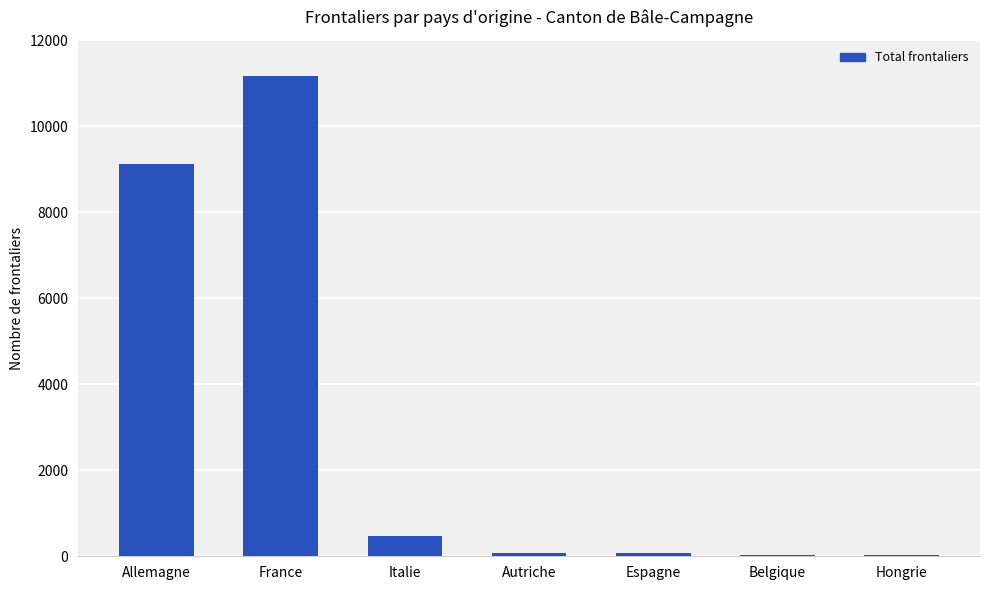

What is the ratio of the value at France to the value at Italie?

23.6